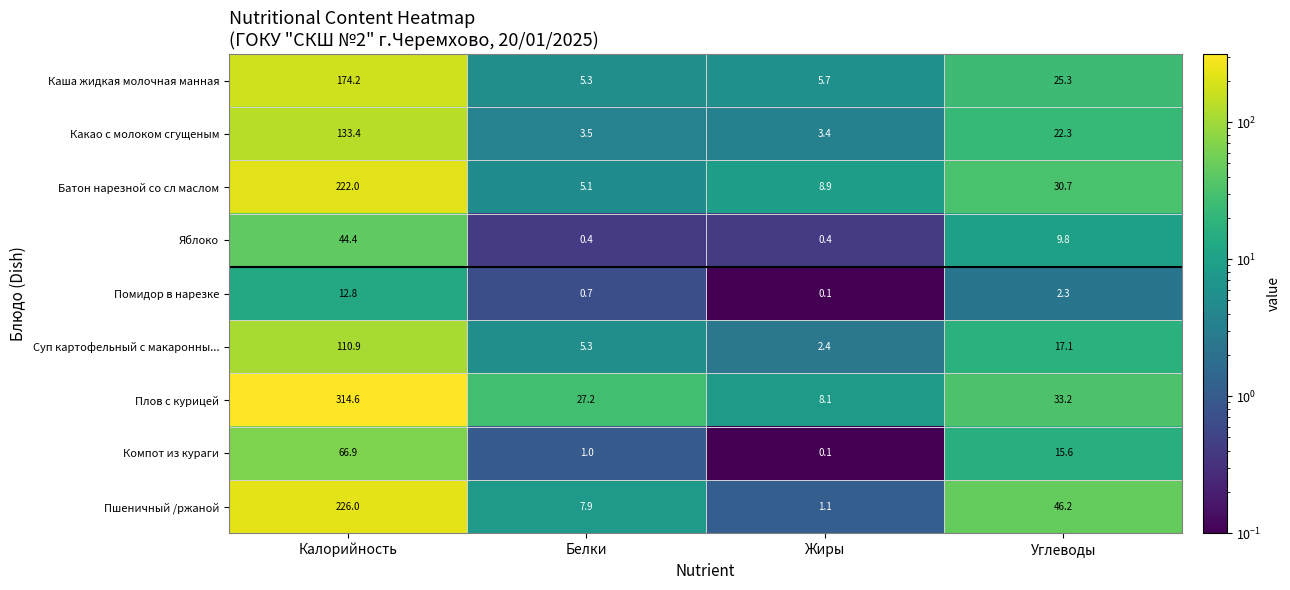

Count the number of data series in this chart.

9